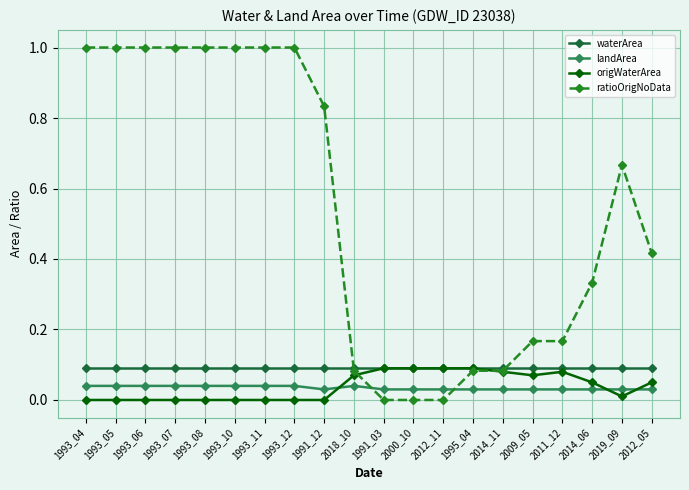

Which series has the widest spread of values?

ratioOrigNoData